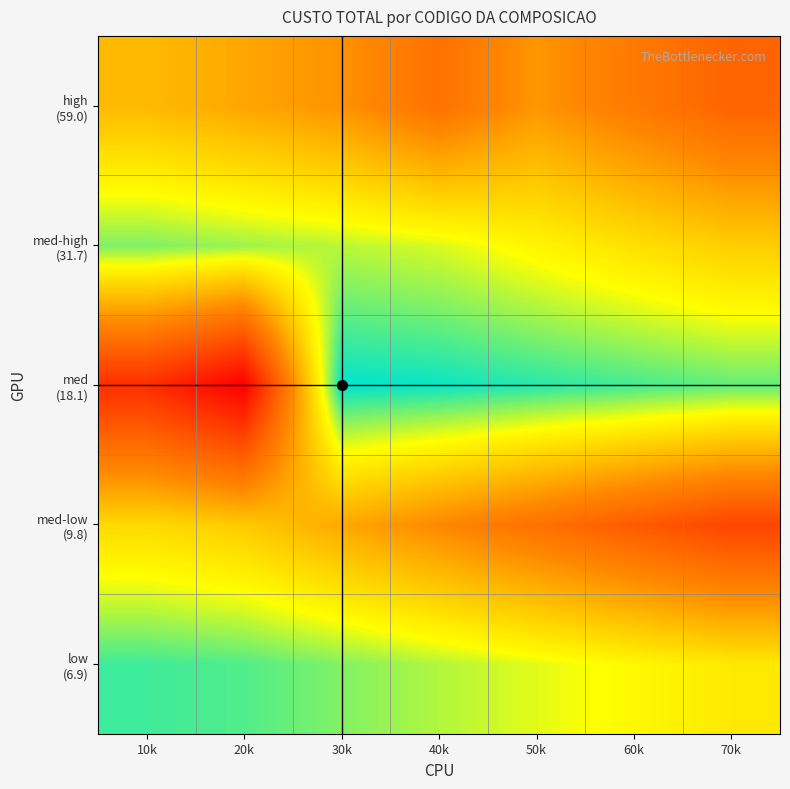

Which series has the largest range (max minus min)?

med (18.1)